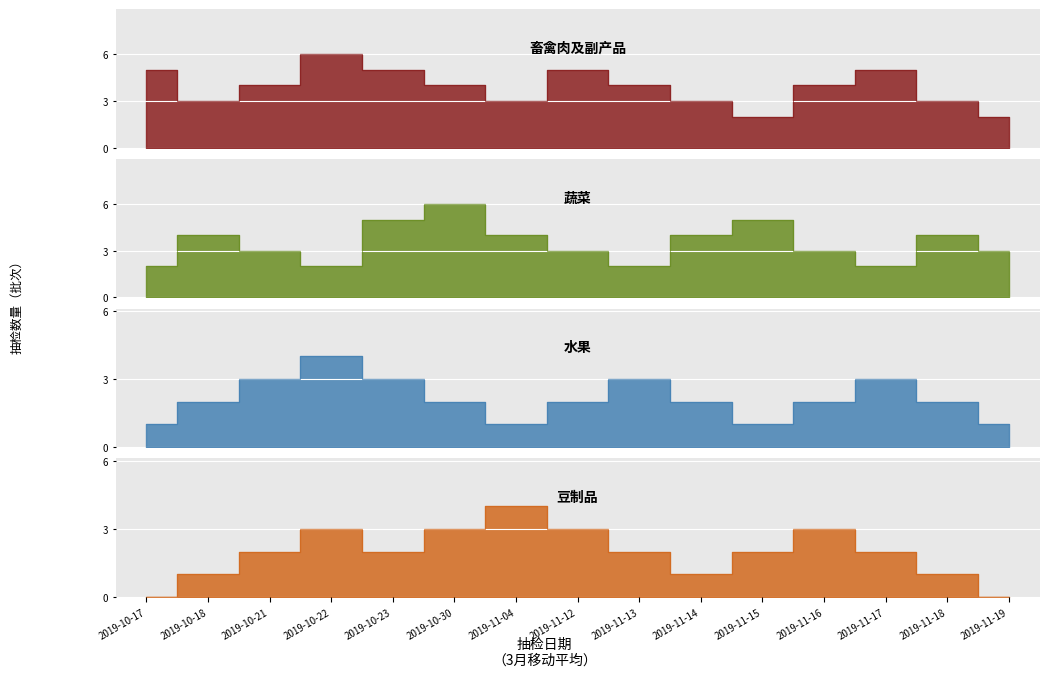

What is the average value of the 豆制品 series?

2